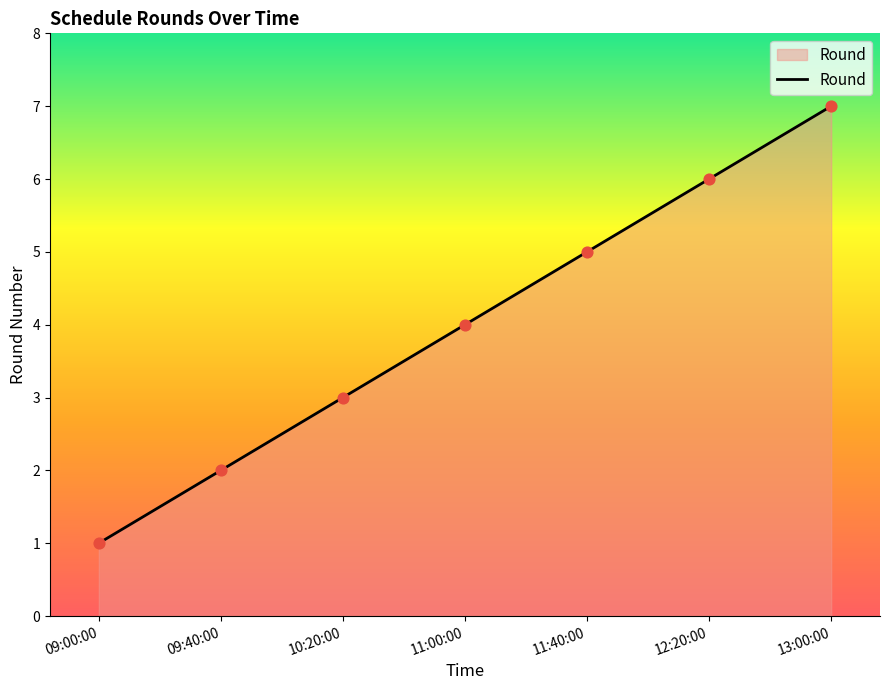

Approximately how many times larger is the value at 10:20:00 compared to 13:00:00?

0.4